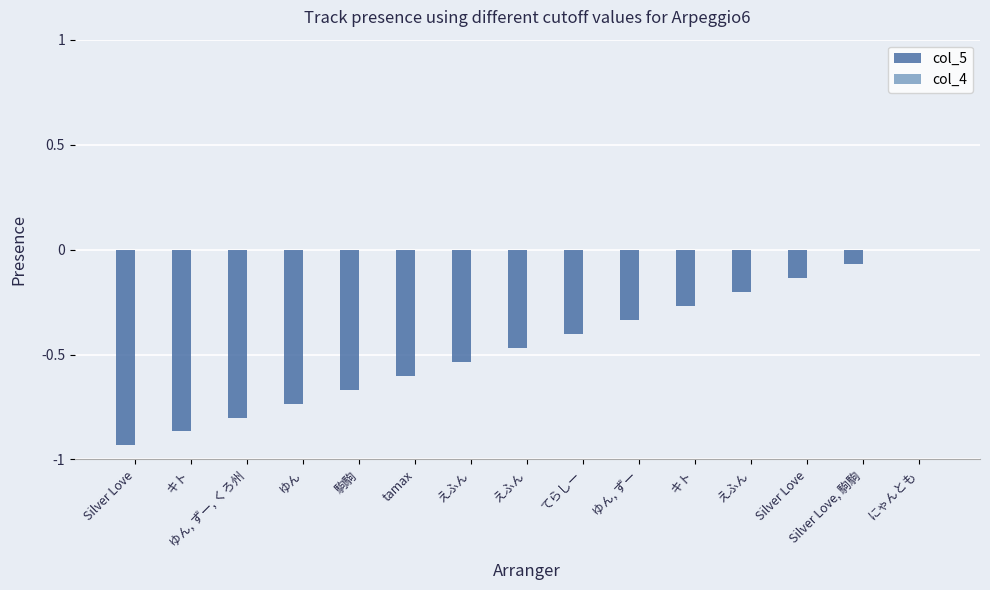

Reading left to right, list all the values displayed in this chart.

col_5: Silver Love=-0.9	キト=-0.9	ゆん, ずー, くろ州=-0.8	ゆん=-0.7	駒駒=-0.7	tamax=-0.6	えふん=-0.5	えふん=-0.5	てらしー=-0.4	ゆん, ずー=-0.3	キト=-0.3	えふん=-0.2	Silver Love=-0.1	Silver Love, 駒駒=-0.1	にゃんとも=0.0
col_4: Silver Love=0.0	キト=0.0	ゆん, ずー, くろ州=0.0	ゆん=0.0	駒駒=0.0	tamax=0.0	えふん=0.0	えふん=0.0	てらしー=0.0	ゆん, ずー=0.0	キト=0.0	えふん=0.0	Silver Love=0.0	Silver Love, 駒駒=0.0	にゃんとも=0.0